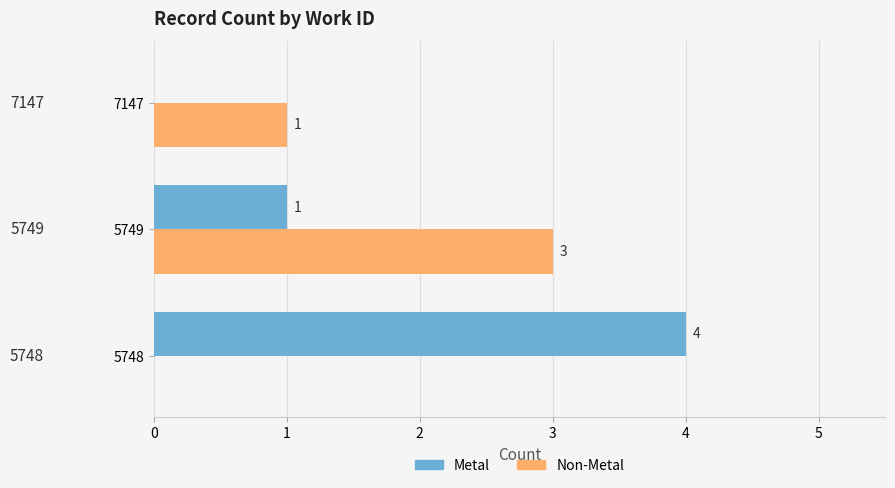

The value of Metal at 5748 is 4. True or false?

True